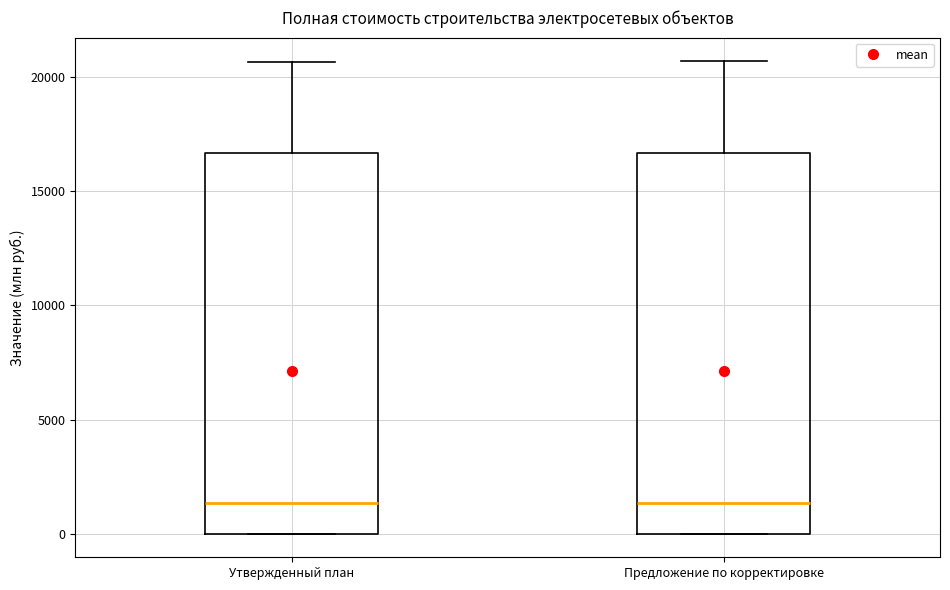

Reading left to right, read every box against the y-axis: the position of its median line, the range the box covers, and the ends of its whiskers. The values are not printed on the chart, so give them approximately, as read against the axis.

Утвержденный план: median 1500, box 0 to 16500, whiskers 0 to 20500
Предложение по корректировке: median 1500, box 0 to 16500, whiskers 0 to 20500